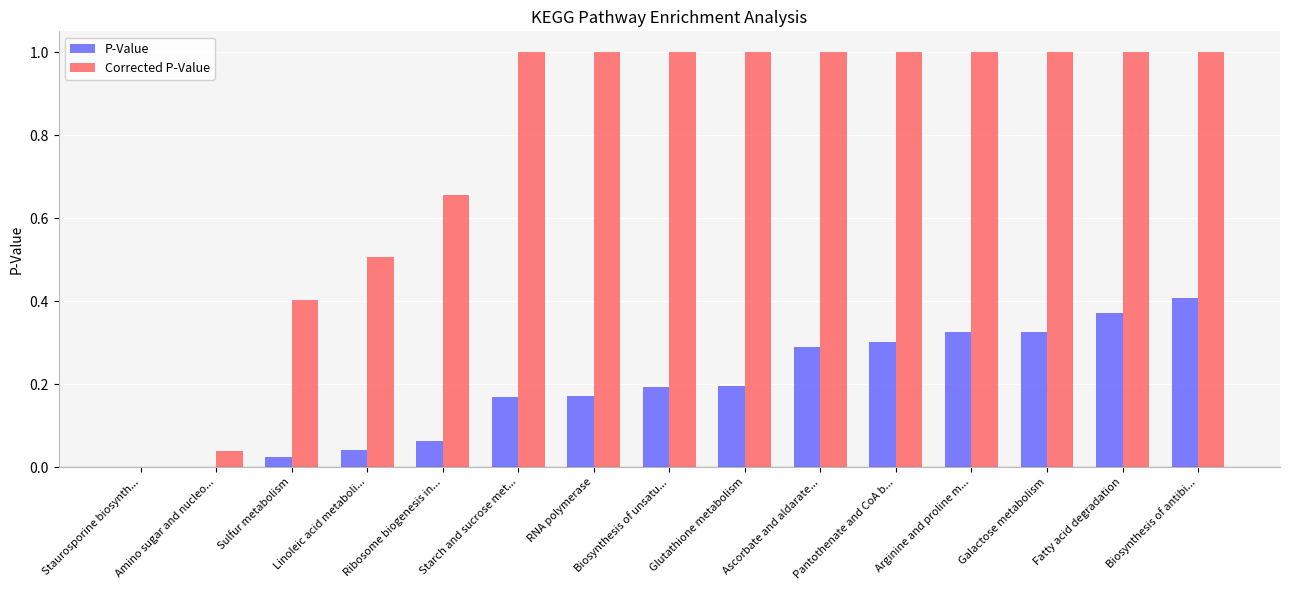

Count the number of data series in this chart.

2